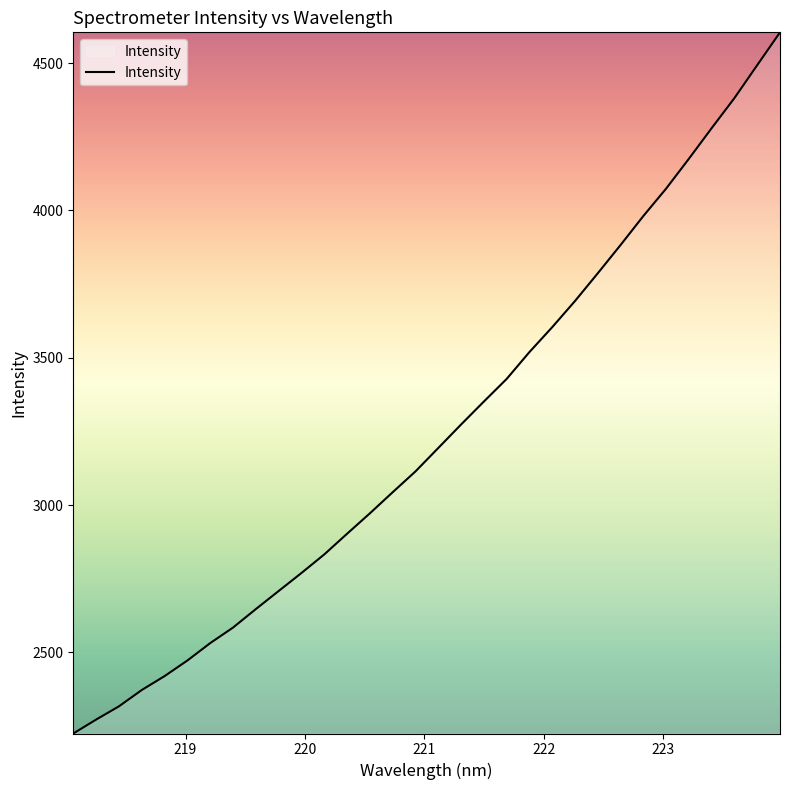

What is the smallest value displayed?

2224.7